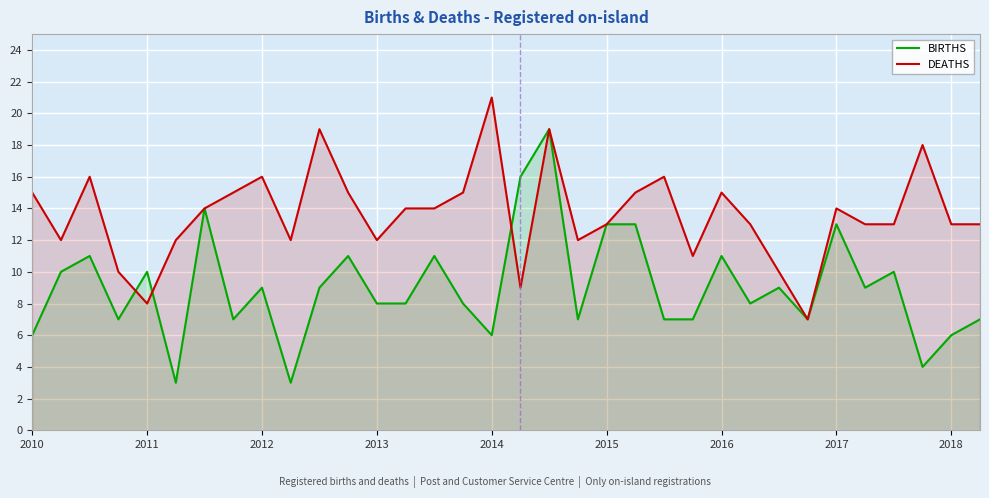

True or false: BIRTHS has a value of 11 at 11.

True